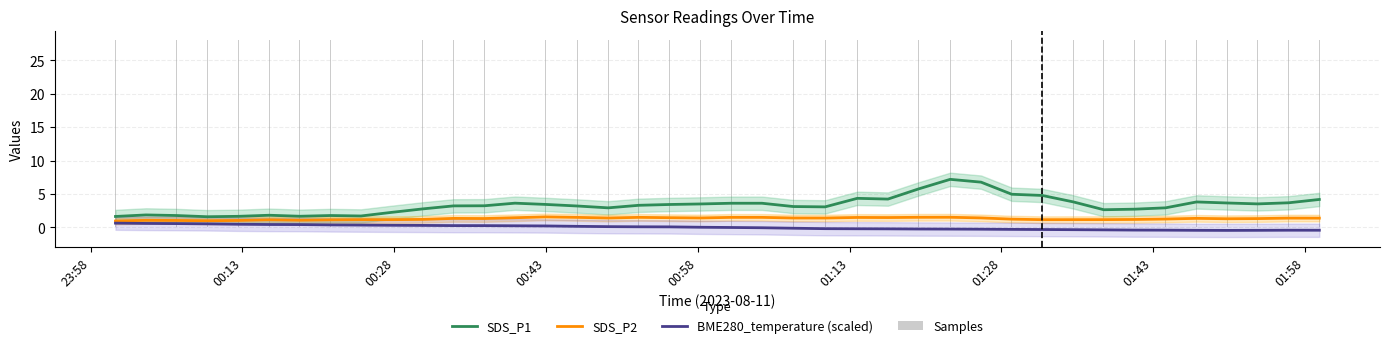

What is the difference between the maximum and second lowest values in the SDS_P2 series?

0.6